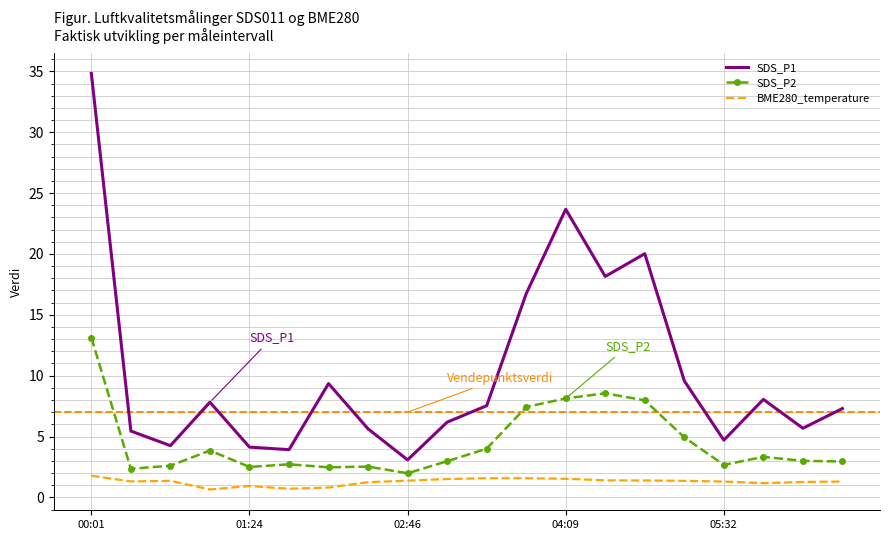

Which series has the largest range (max minus min)?

SDS_P1